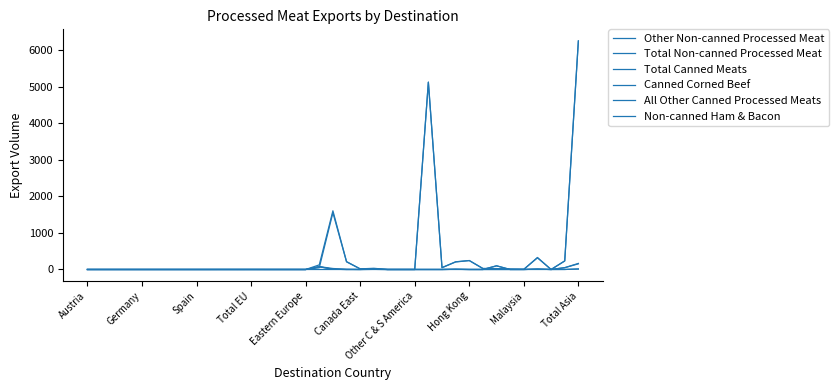

At which label does All Other Canned Processed Meats reach its peak?

17